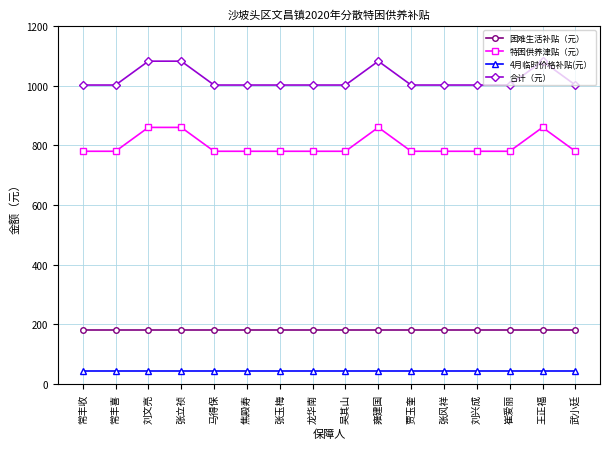

What are all the series names shown in the legend?

困难生活补贴（元）, 特困供养津贴（元）, 4月临时价格补贴(元）, 合计（元）